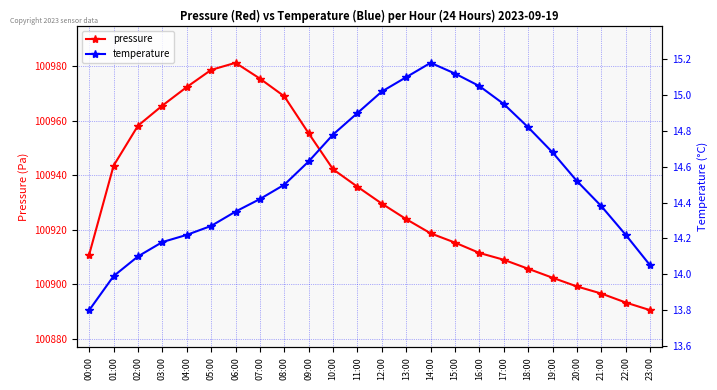

Which series has the largest range (max minus min)?

pressure